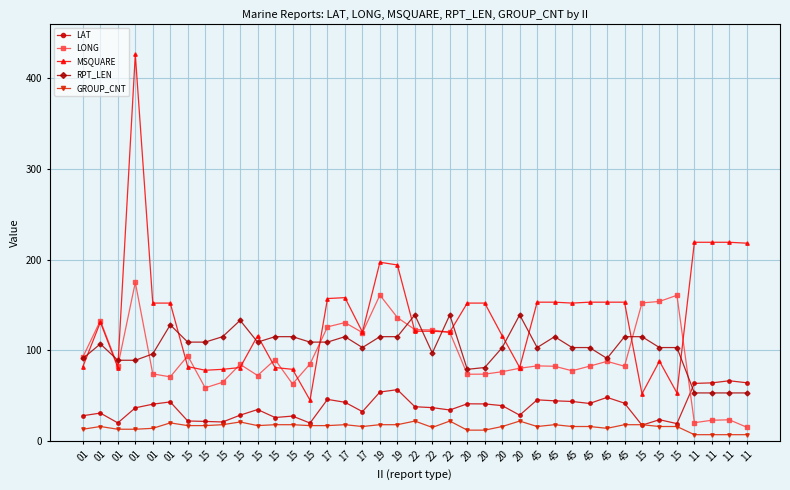

What is the highest value of the GROUP_CNT series?

22.0